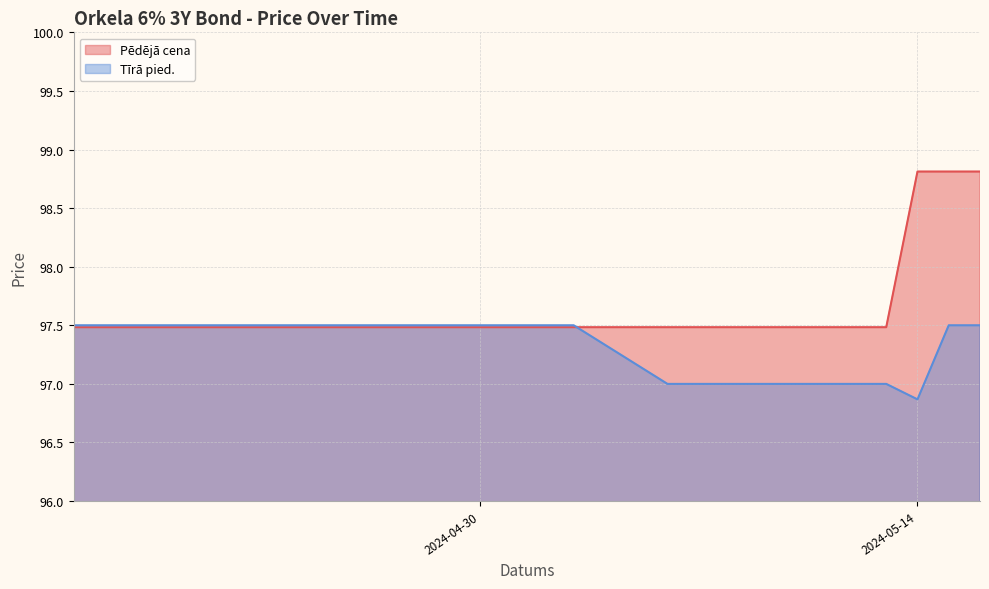

How many lines are shown in the chart?

2